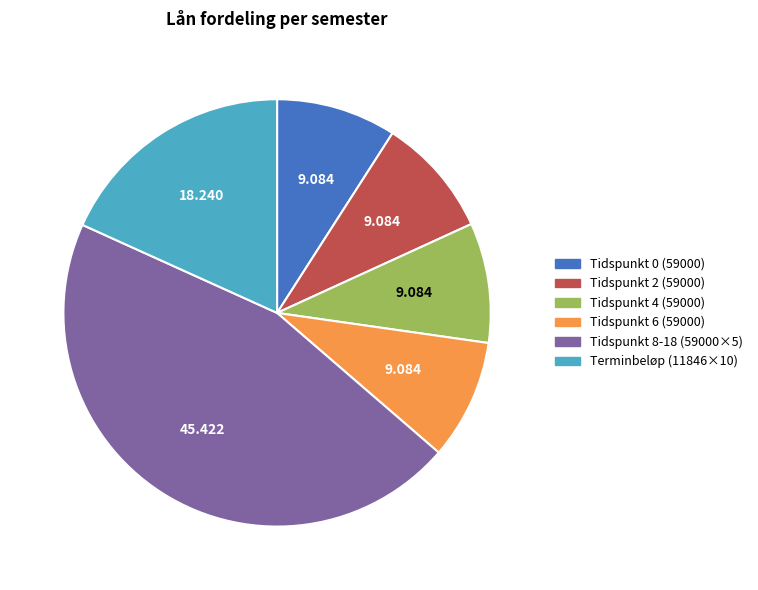

Is the sum of Tidspunkt 2 (59000) and Tidspunkt 6 (59000) greater than half?

No